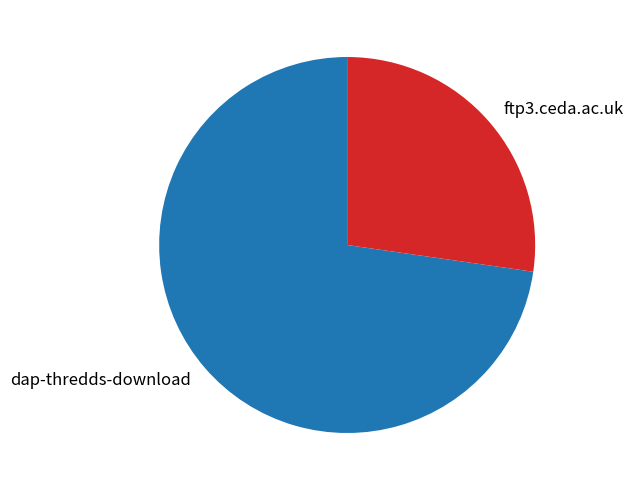

Which category accounts for the majority?

dap-thredds-download